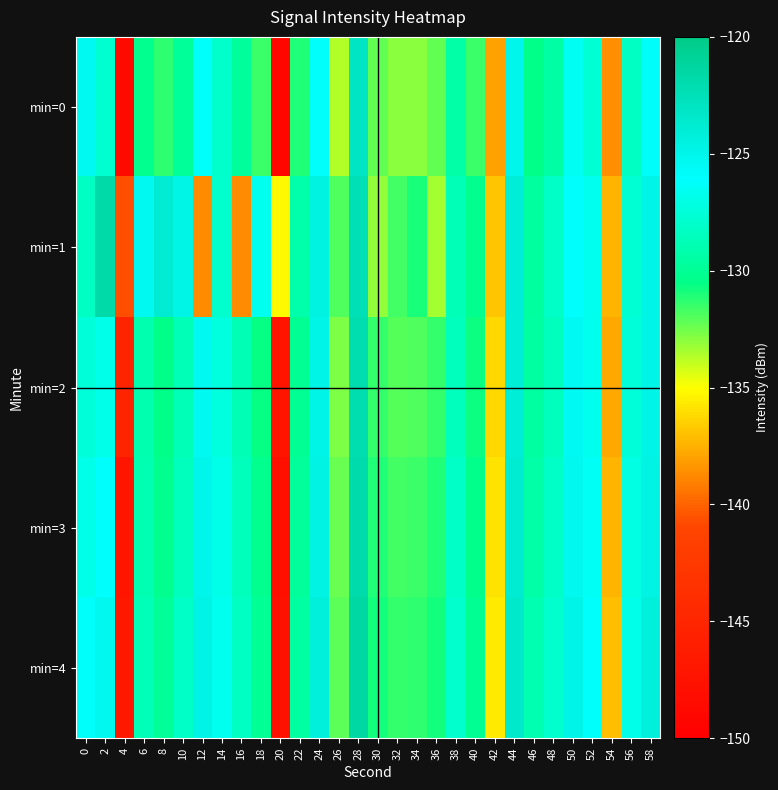

What is the greatest value displayed?

-121.5